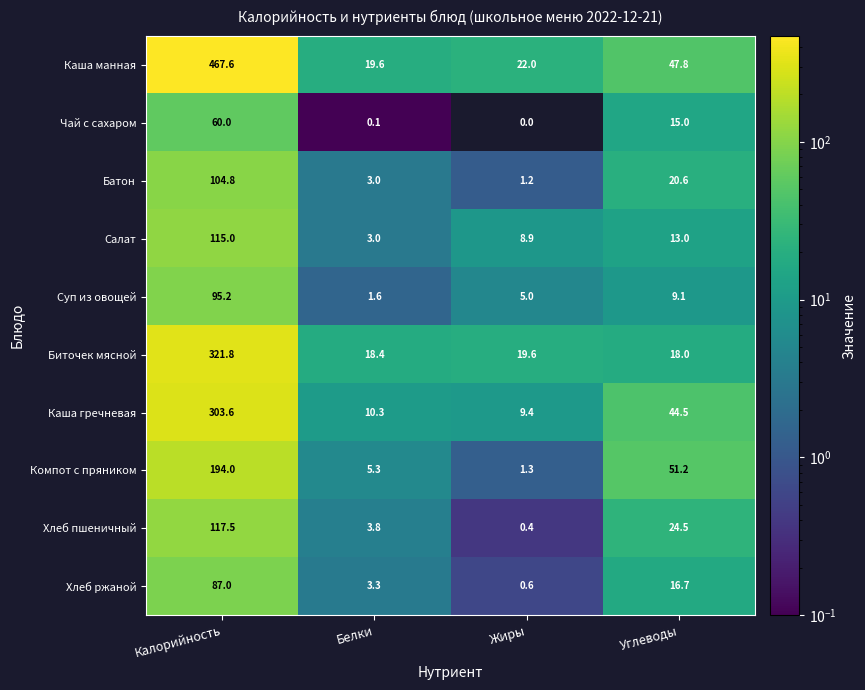

How many data points does each series have?

4